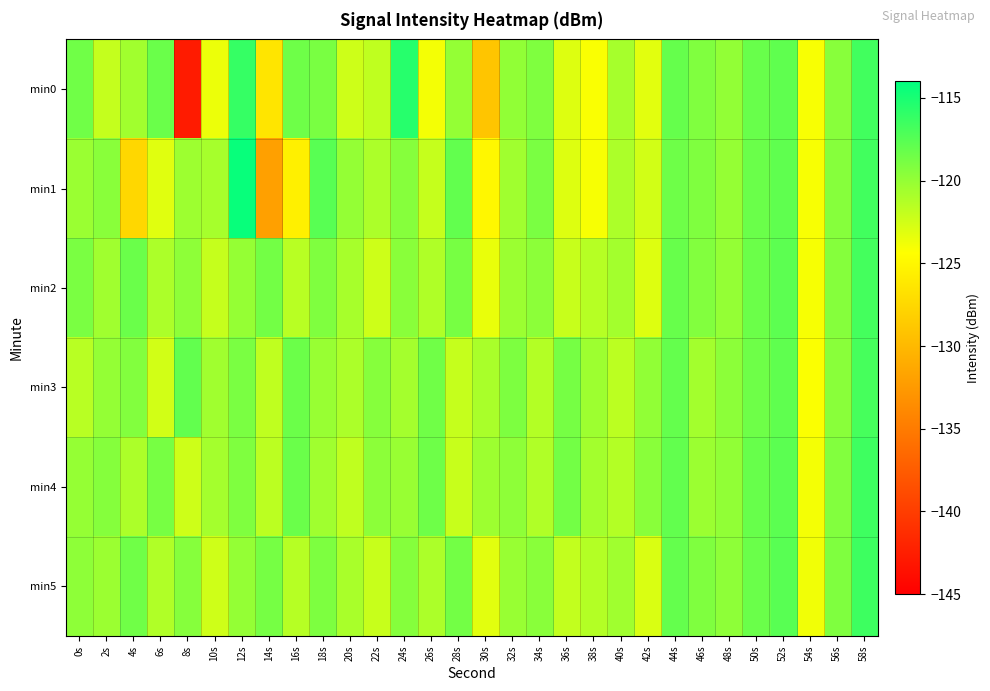

Reading left to right, transcribe all the data shown in this chart.

min0: 0s=-118.6	2s=-122.0	4s=-120.6	6s=-118.4	8s=-142.7	10s=-123.6	12s=-116.2	14s=-126.5	16s=-118.5	18s=-118.9	20s=-122.4	22s=-121.8	24s=-115.6	26s=-123.9	28s=-120.0	30s=-129.0	32s=-119.9	34s=-119.2	36s=-123.0	38s=-124.1	40s=-120.8	42s=-123.2	44s=-118.1	46s=-119.3	48s=-120.0	50s=-118.3	52s=-117.9	54s=-124.1	56s=-119.5	58s=-116.7
min1: 0s=-120.3	2s=-119.6	4s=-127.5	6s=-123.1	8s=-120.4	10s=-120.7	12s=-114.3	14s=-132.0	16s=-125.5	18s=-117.6	20s=-120.0	22s=-121.0	24s=-119.5	26s=-122.0	28s=-118.0	30s=-125.0	32s=-120.5	34s=-119.0	36s=-123.0	38s=-124.0	40s=-121.0	42s=-122.5	44s=-118.5	46s=-119.2	48s=-120.1	50s=-118.3	52s=-117.9	54s=-124.1	56s=-119.5	58s=-116.7
min2: 0s=-119.0	2s=-120.5	4s=-118.3	6s=-121.0	8s=-119.8	10s=-122.0	12s=-120.1	14s=-118.7	16s=-121.5	18s=-119.2	20s=-120.8	22s=-122.3	24s=-119.6	26s=-121.1	28s=-118.9	30s=-123.5	32s=-120.3	34s=-119.7	36s=-122.1	38s=-121.4	40s=-120.6	42s=-123.0	44s=-118.2	46s=-119.3	48s=-120.0	50s=-118.4	52s=-117.8	54s=-124.0	56s=-119.4	58s=-116.8
min3: 0s=-121.5	2s=-120.0	4s=-119.3	6s=-122.5	8s=-118.0	10s=-120.5	12s=-119.0	14s=-121.8	16s=-118.4	18s=-120.2	20s=-121.0	22s=-119.5	24s=-120.7	26s=-118.6	28s=-122.0	30s=-120.9	32s=-119.1	34s=-121.3	36s=-118.8	38s=-120.4	40s=-121.6	42s=-119.9	44s=-118.1	46s=-120.6	48s=-119.7	50s=-118.5	52s=-117.9	54s=-124.2	56s=-119.6	58s=-116.9
min4: 0s=-120.1	2s=-119.4	4s=-121.0	6s=-118.9	8s=-122.3	10s=-120.7	12s=-119.2	14s=-121.6	16s=-118.3	18s=-120.5	20s=-121.8	22s=-119.7	24s=-120.2	26s=-118.5	28s=-122.1	30s=-120.4	32s=-119.8	34s=-121.2	36s=-118.7	38s=-120.6	40s=-121.3	42s=-119.6	44s=-118.0	46s=-120.3	48s=-119.9	50s=-118.2	52s=-117.7	54s=-123.9	56s=-119.3	58s=-116.6
min5: 0s=-119.8	2s=-120.3	4s=-118.6	6s=-121.2	8s=-119.5	10s=-122.4	12s=-120.0	14s=-118.8	16s=-121.4	18s=-119.1	20s=-120.9	22s=-122.1	24s=-119.4	26s=-121.0	28s=-118.7	30s=-123.2	32s=-120.2	34s=-119.6	36s=-121.9	38s=-121.3	40s=-120.5	42s=-122.8	44s=-118.1	46s=-119.2	48s=-119.8	50s=-118.3	52s=-117.6	54s=-123.8	56s=-119.2	58s=-116.5